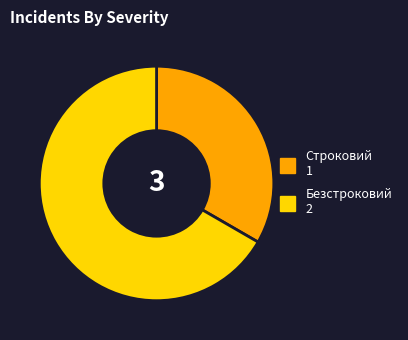

Which has a higher value, Строковий or Безстроковий?

Безстроковий